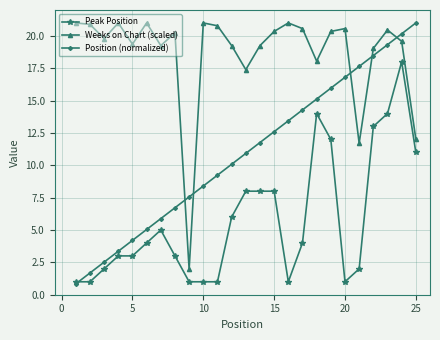

What is the lowest value of the Position (normalized) series?

0.8